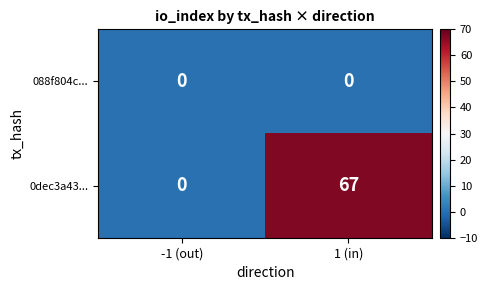

What is the sum of all 0dec3a43... values?

67